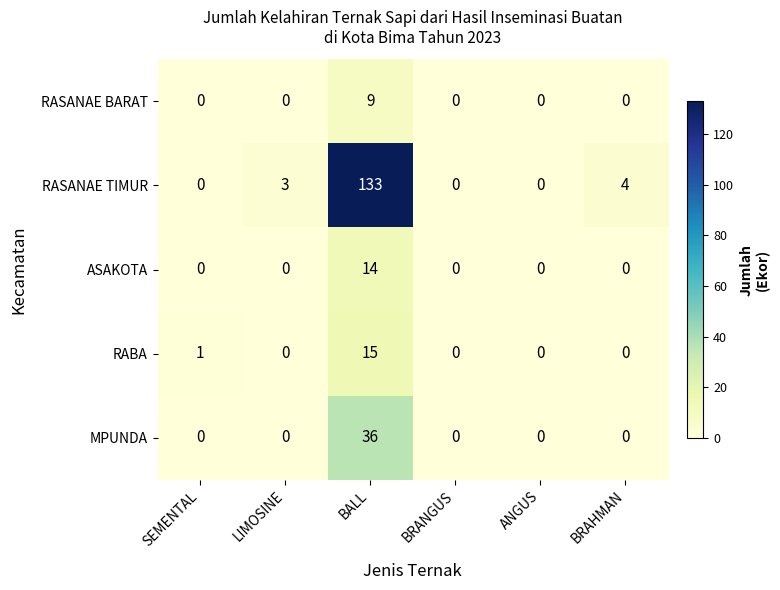

Which series has the largest range (max minus min)?

RASANAE TIMUR